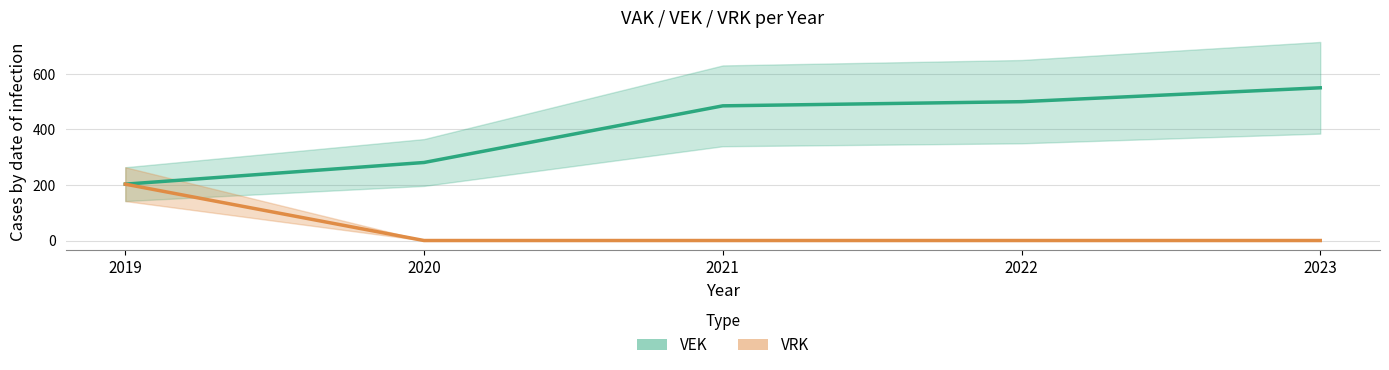

Does the chart have visible grid lines?

Yes